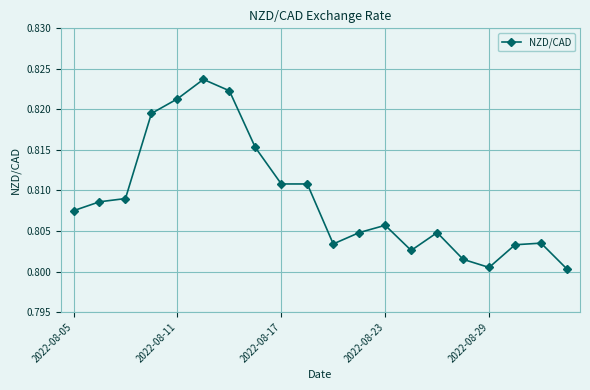

Count the values in the range 0 to 1.

20